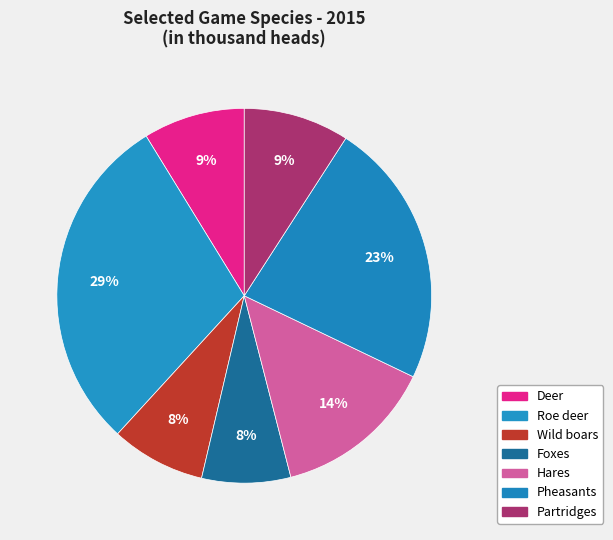

How many slices are in this pie chart?

7